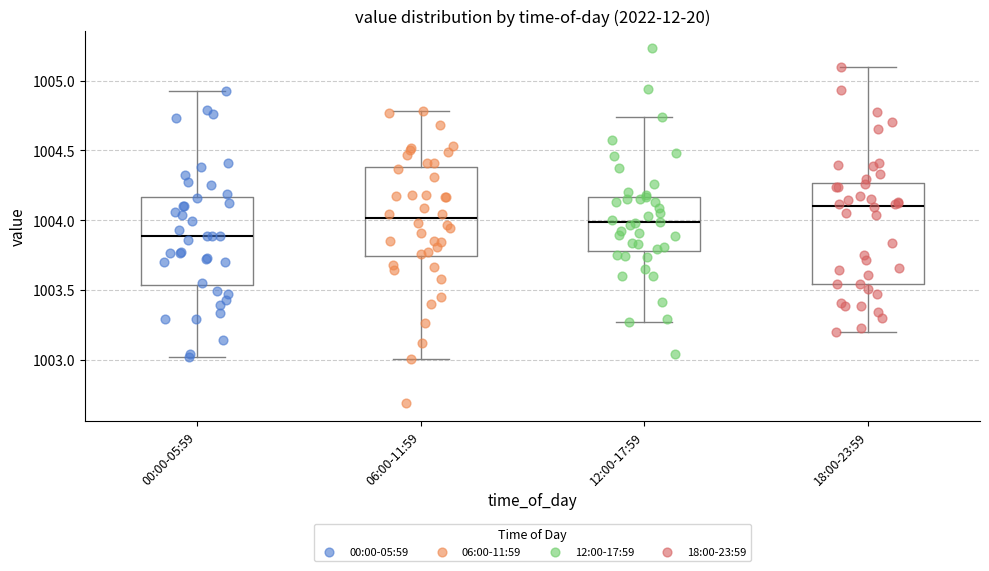

Which box has the lowest median line?

00:00-05:59